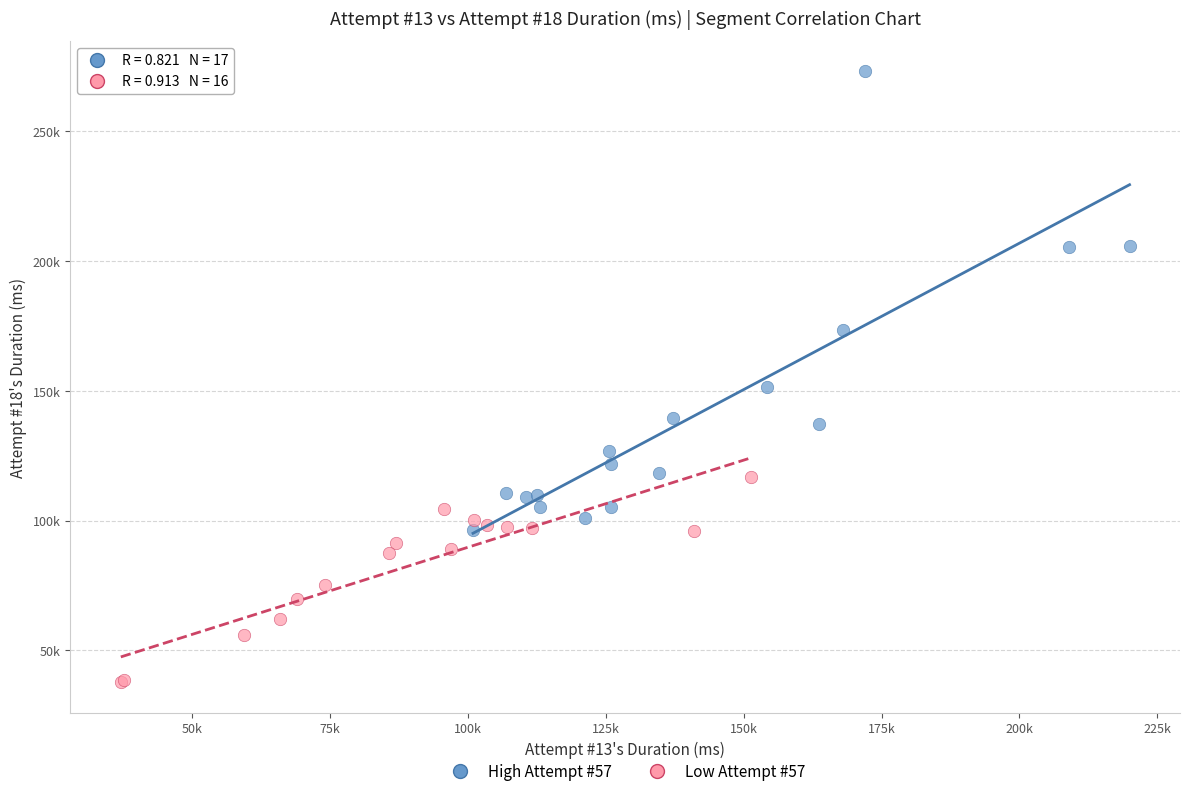

What are all the series names shown in the legend?

High Attempt #57, Low Attempt #57